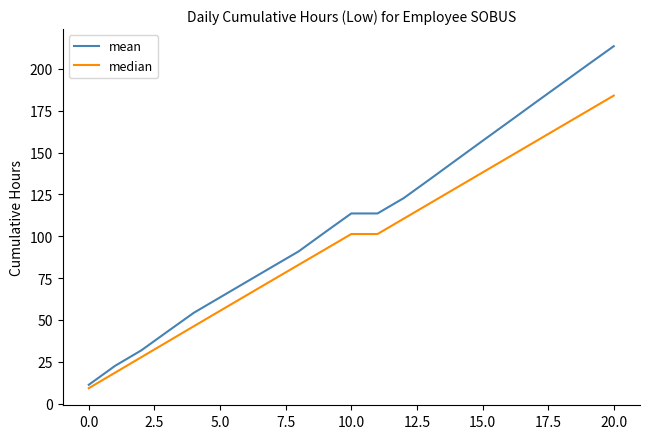

Does the chart have visible grid lines?

No